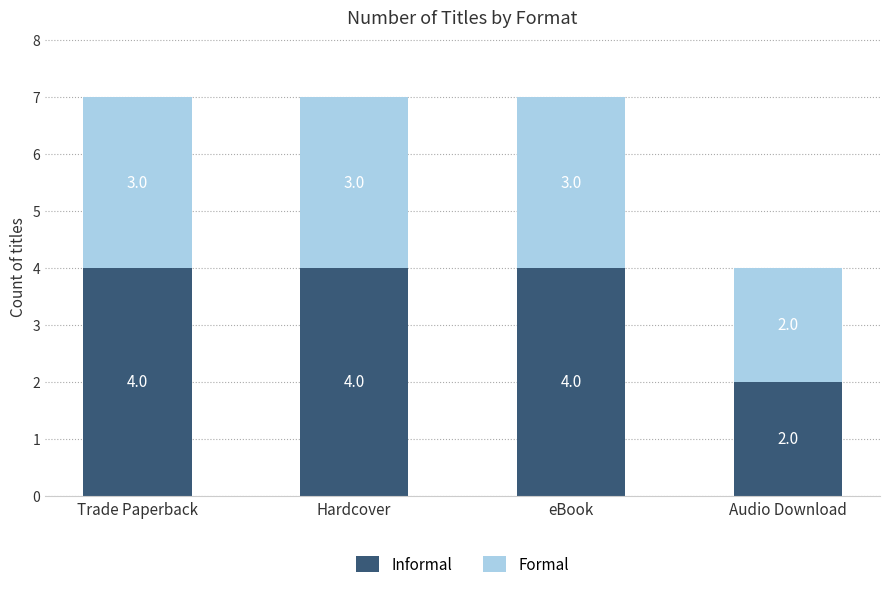

How many data points in Informal are less than 4?

1